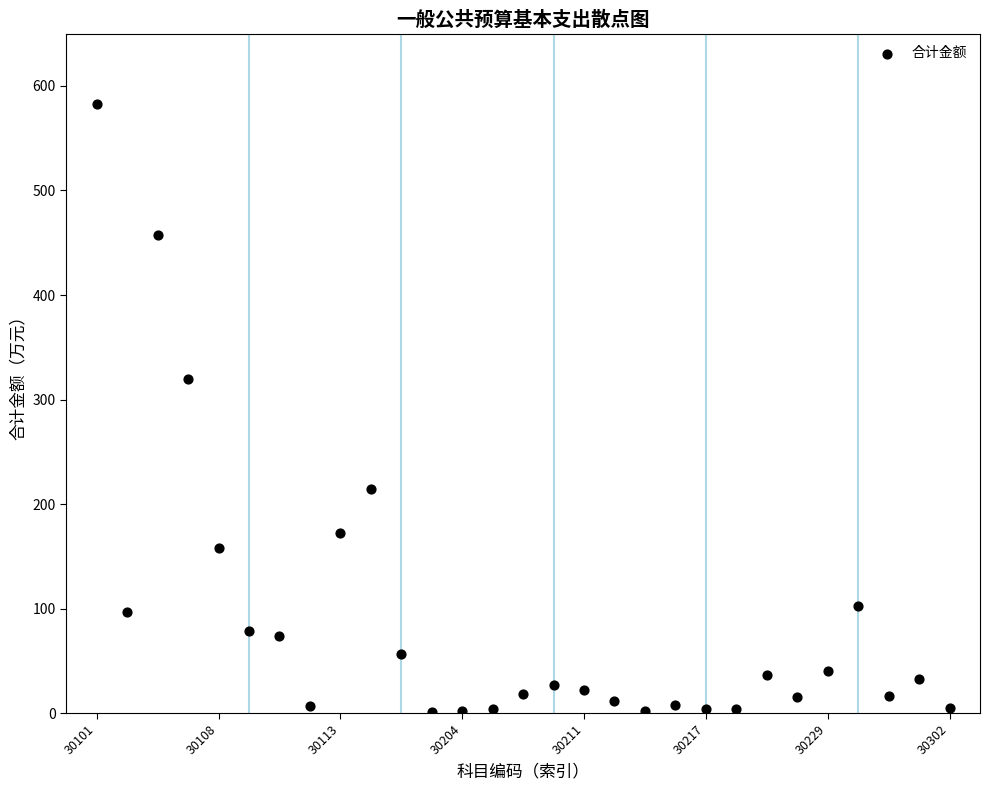

What Y value in the scatter plot is closest to 292?

319.9